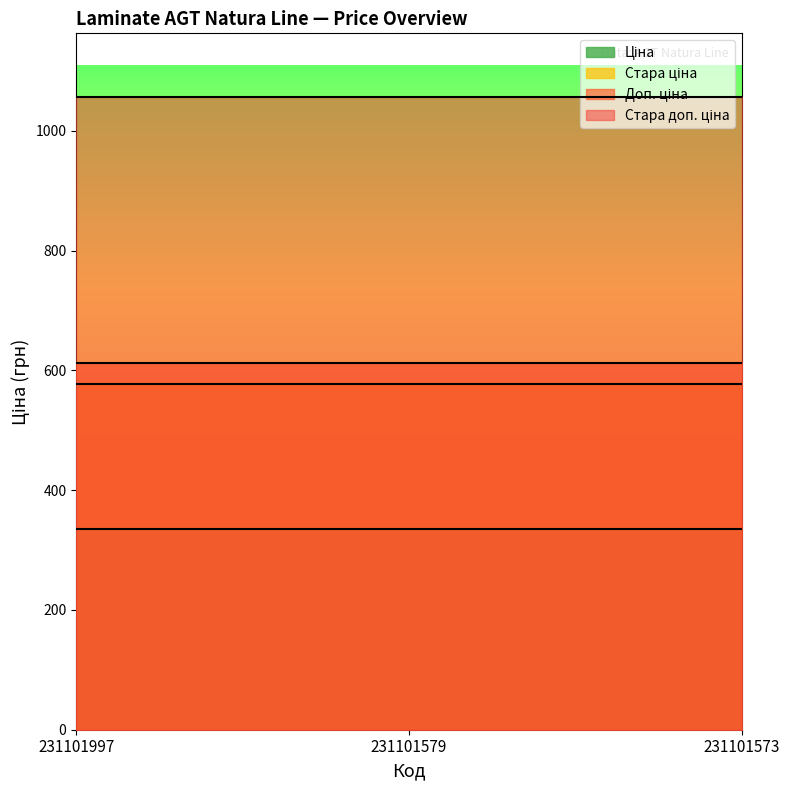

At how many categories does at least one series exceed 696?

3